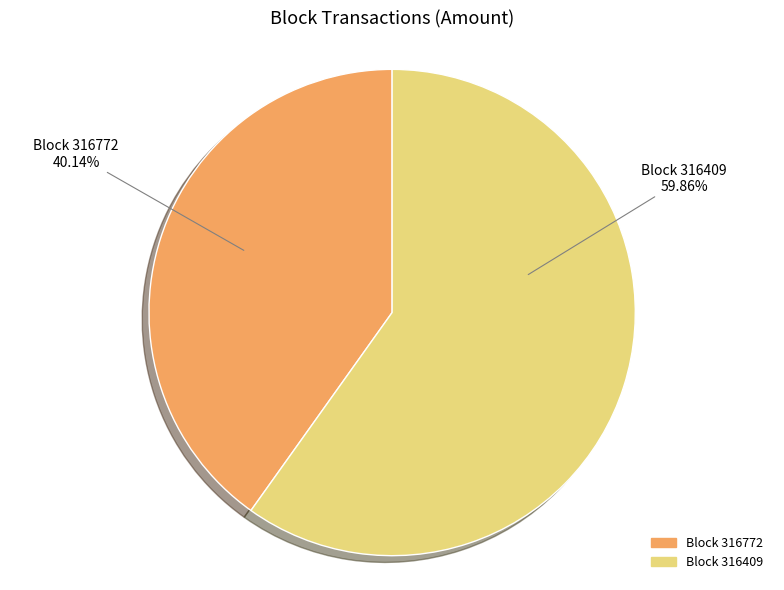

Is there a majority slice in this chart?

Yes